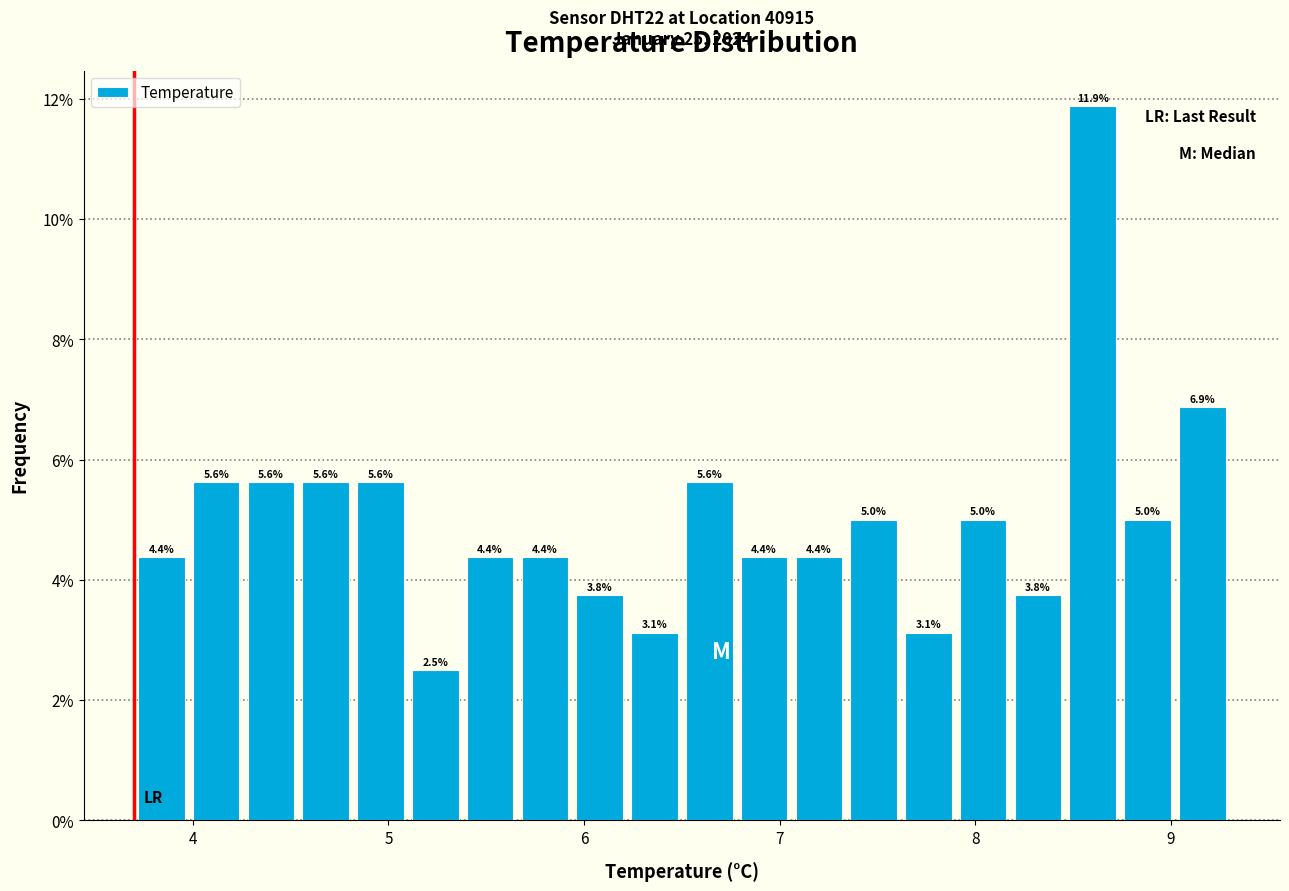

Read against the x-axis, roughly where is the centre of the tallest bar?

8.6